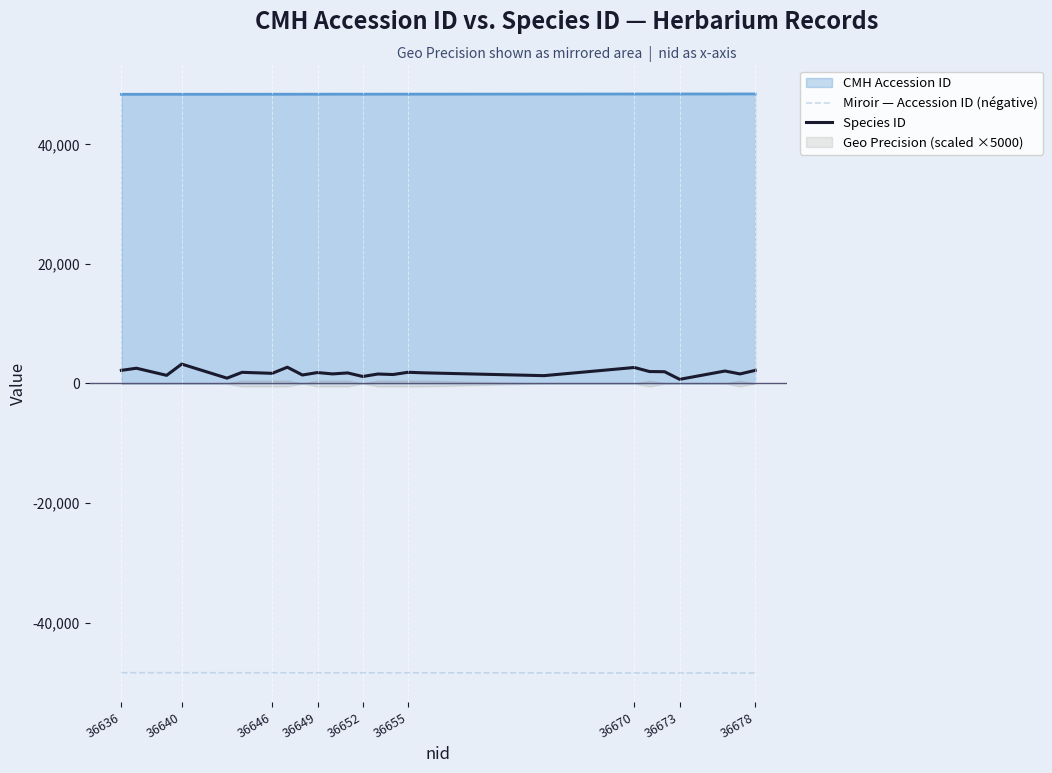

Reading left to right, extract all data points from this chart.

Miroir — Accession ID (négative): -48368	-48369	-48371	-48372	-48375	-48376	-48380	-48381	-48382	-48383	-48385	-48386	-48387	-48388	-48389	-48390	-48391	-48405	-48415	-48416	-48417	-48418	-48421	-48422	-48423
Species ID: 2196	2551	1360	3245	891	1866	1699	2721	1418	1826	1599	1765	1169	1583	1497	1873	1783	1309	2675	1997	1967	693	2084	1597	2189